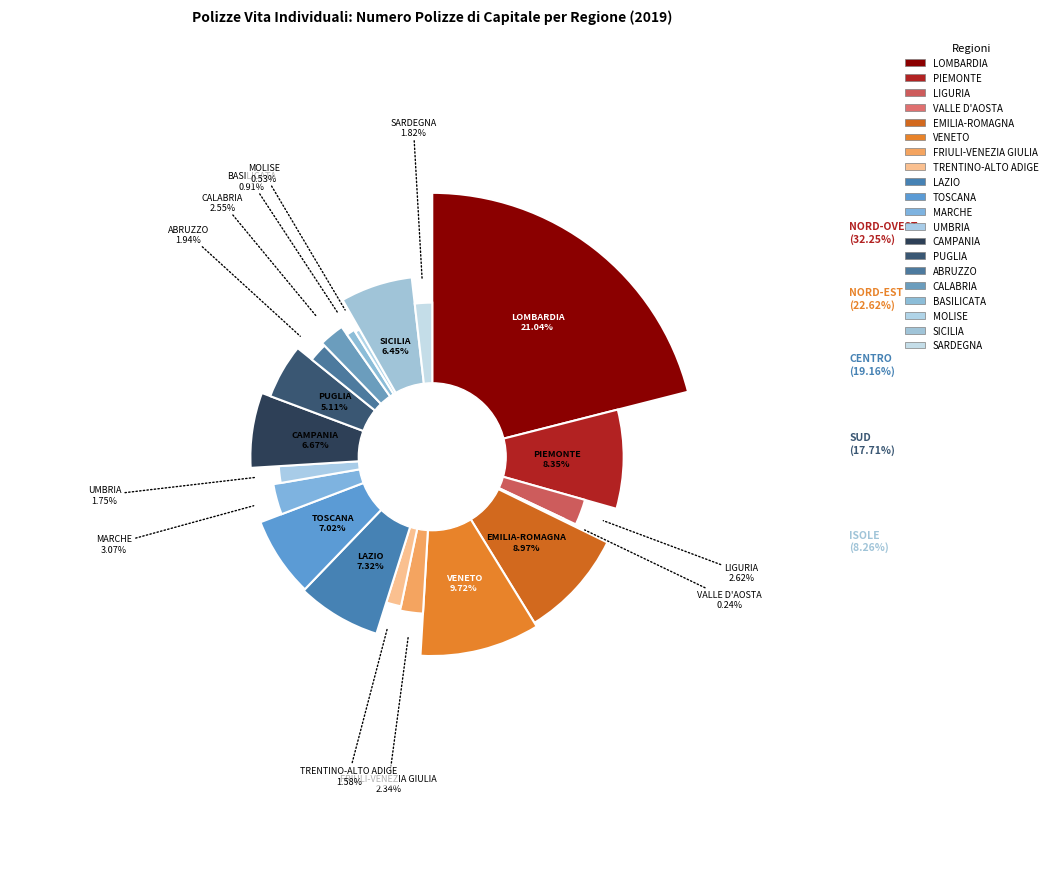

How many slices are in this pie chart?

20